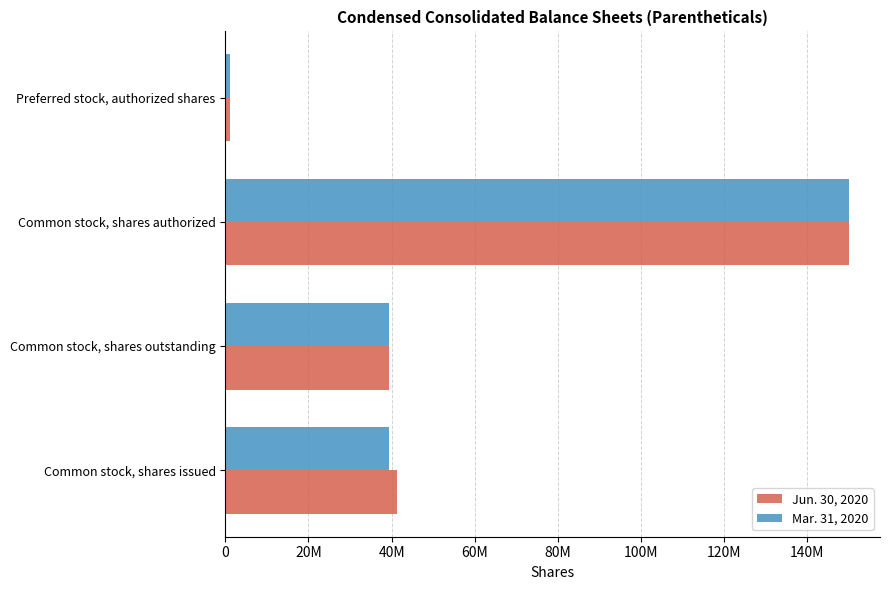

Which series has the largest total across all categories?

Jun. 30, 2020